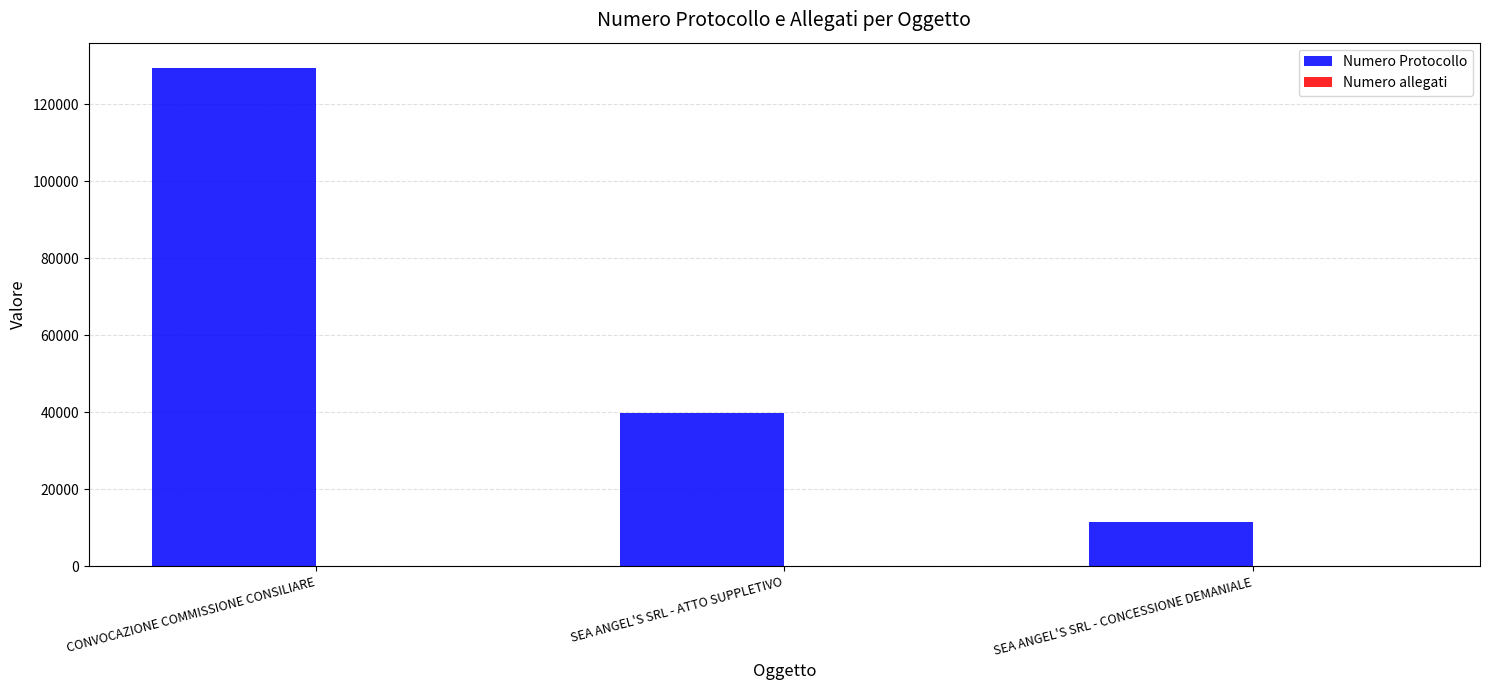

Which label corresponds to the largest value in the chart?

CONVOCAZIONE COMMISSIONE CONSILIARE